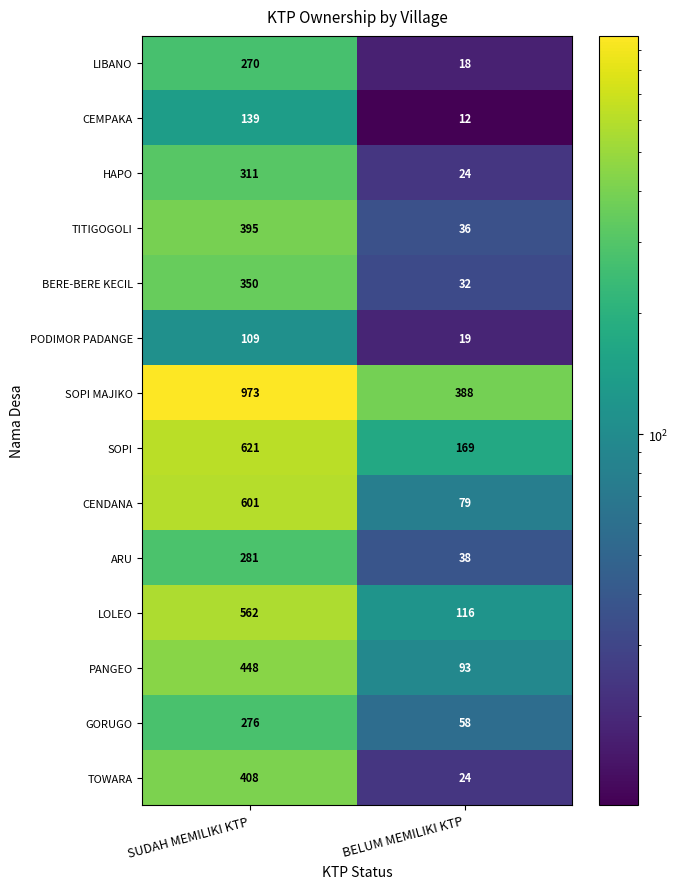

Read the PANGEO value at SUDAH MEMILIKI KTP, to the nearest 50.

450